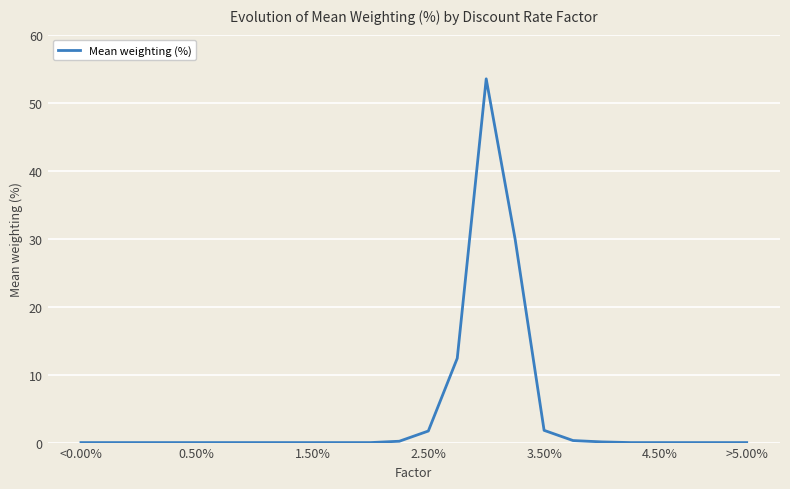

What is the difference between the maximum and minimum values?

53.5